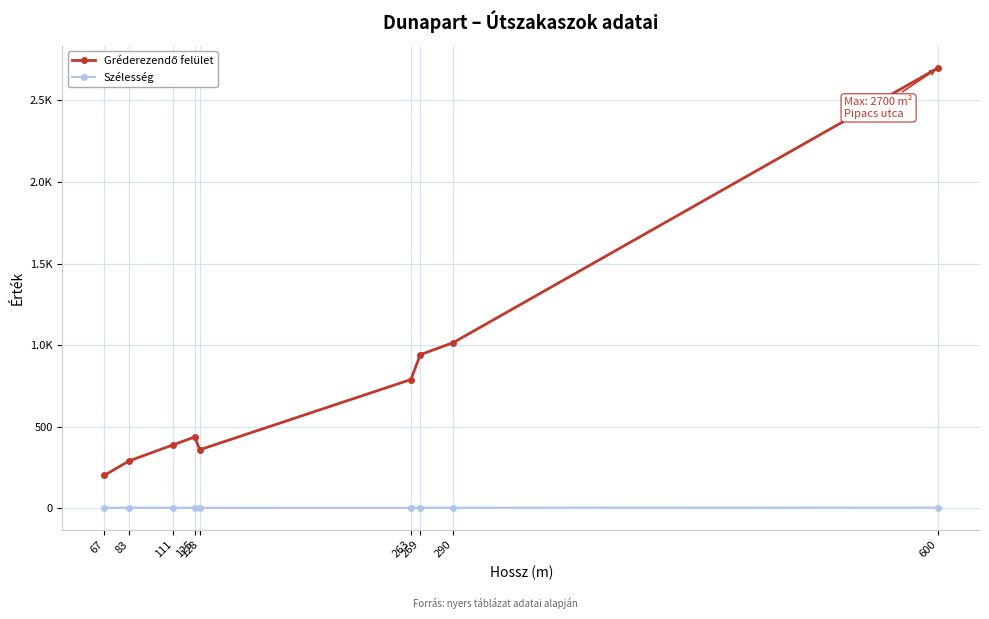

The Szélesség series shows 5.9 at 111. True or false?

False